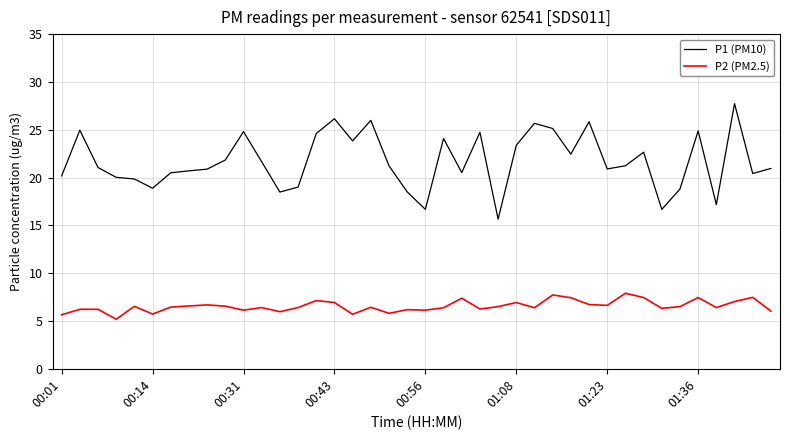

What is the greatest value displayed?

27.7